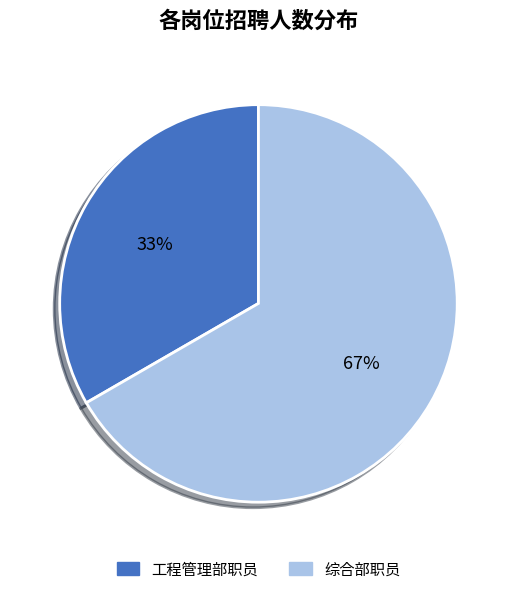

Is it true that 工程管理部职员 is 33% of the pie?

True